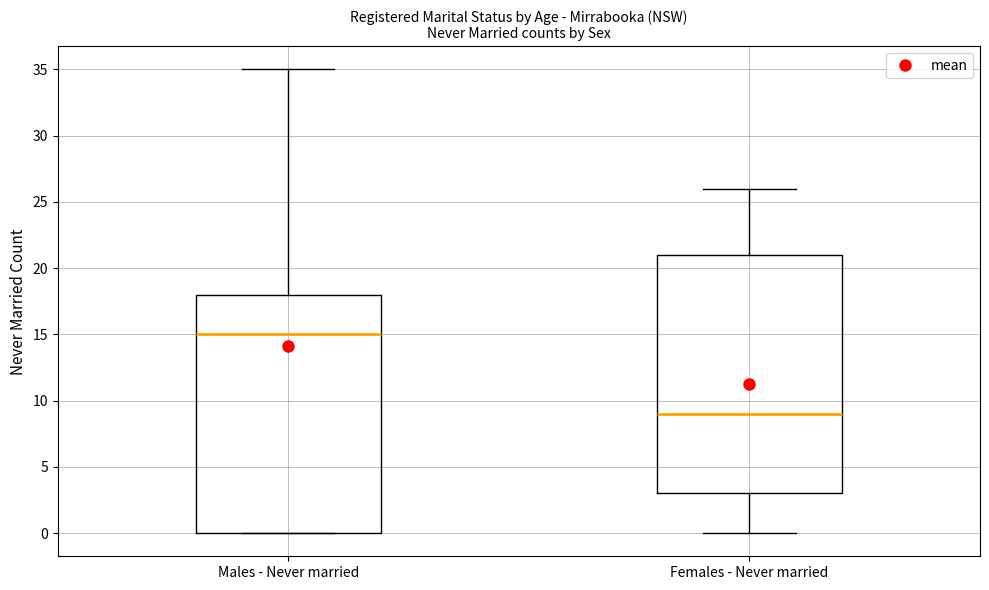

Reading left to right, read every box against the y-axis: the position of its median line, the range the box covers, and the ends of its whiskers. The values are not printed on the chart, so give them approximately, as read against the axis.

Males - Never married: median 15, box 0 to 18, whiskers 0 to 35
Females - Never married: median 9, box 3 to 21, whiskers 0 to 26